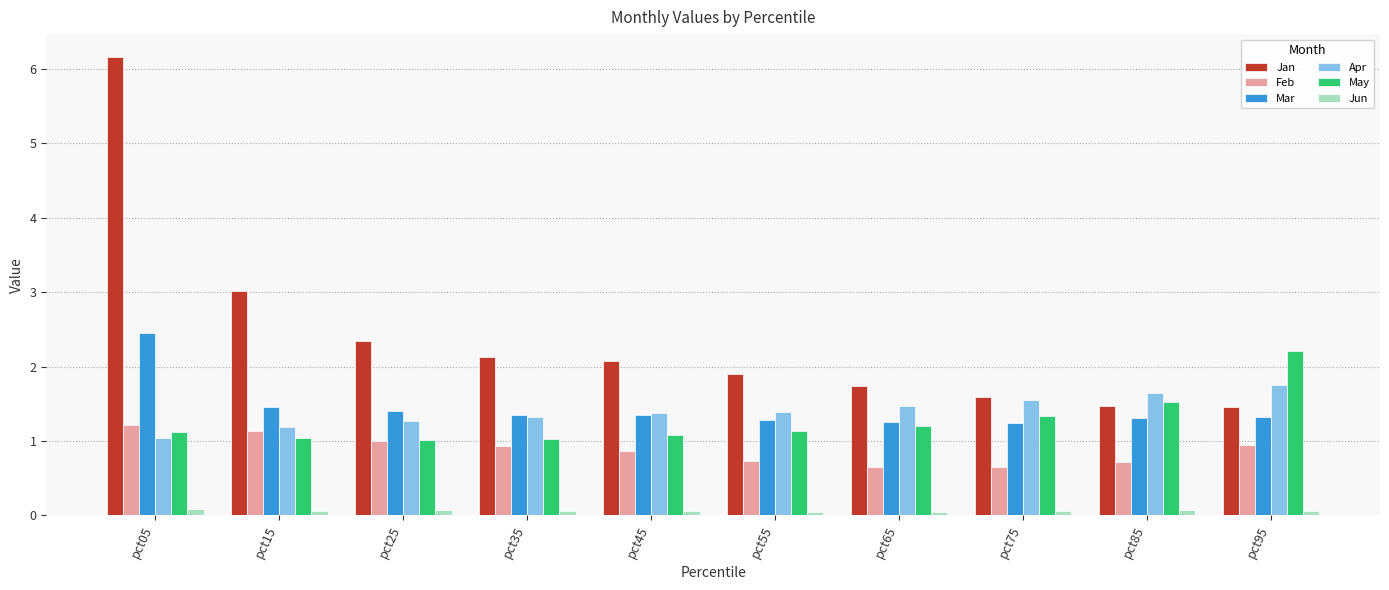

What is the value of the Jun bar at the 4th from the left?

0.1